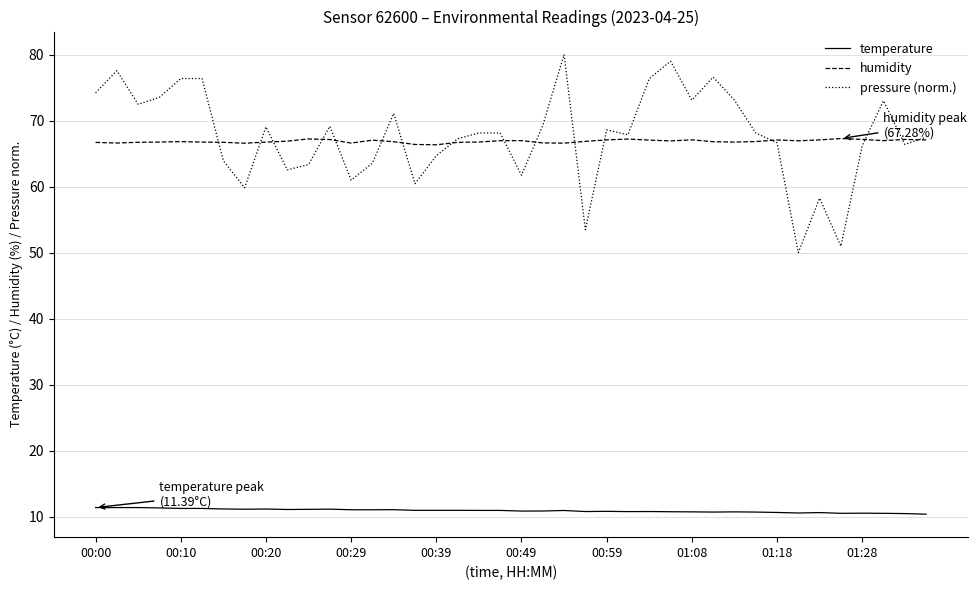

What is the maximum value for humidity?

67.3